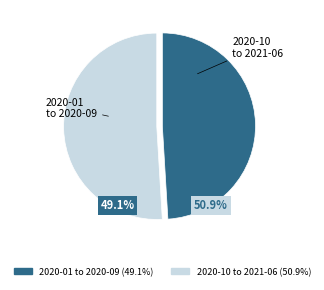

Do 2021-03 and 2021-02 together represent more than half of the pie?

No